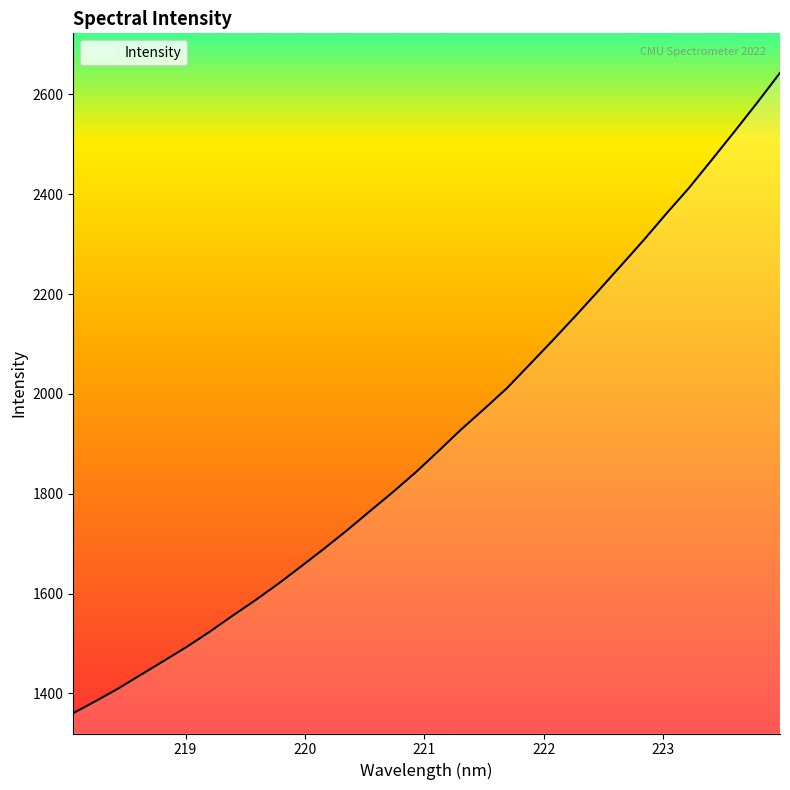

What is the minimum value shown in the chart?

1360.6